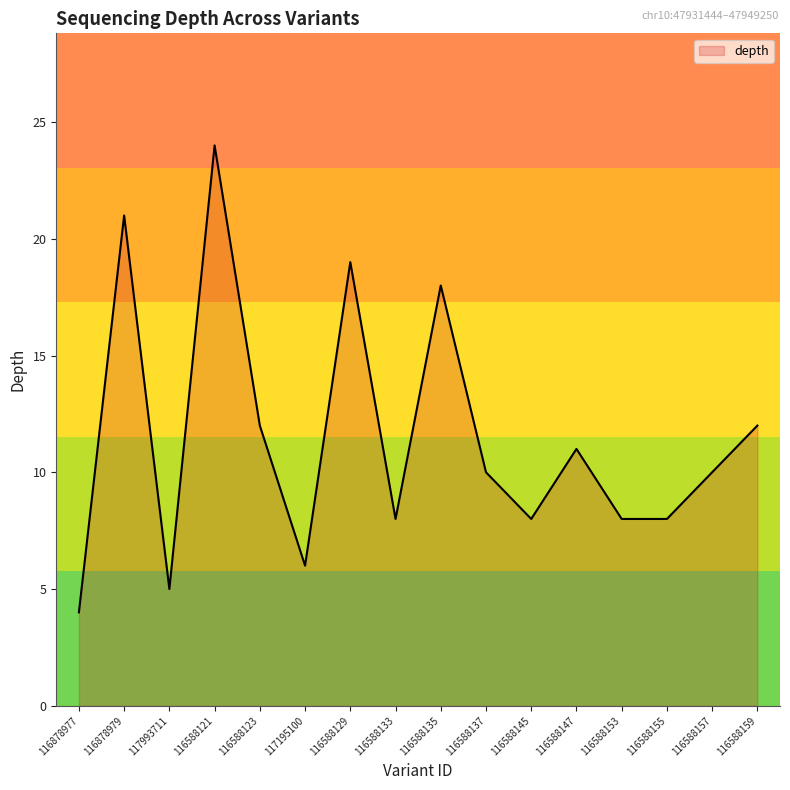

What position from the right is 117993711?

14